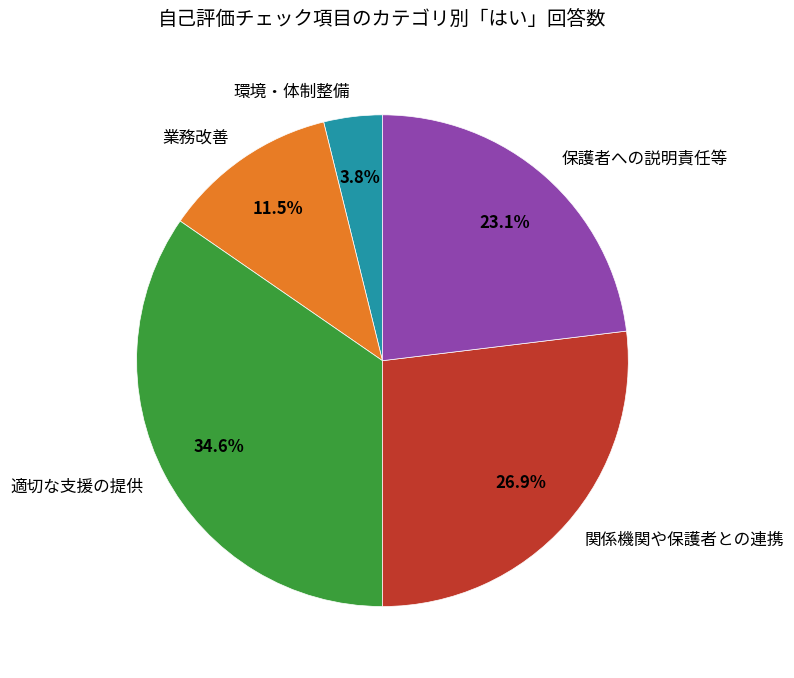

What is the largest slice in the pie chart?

適切な支援の提供